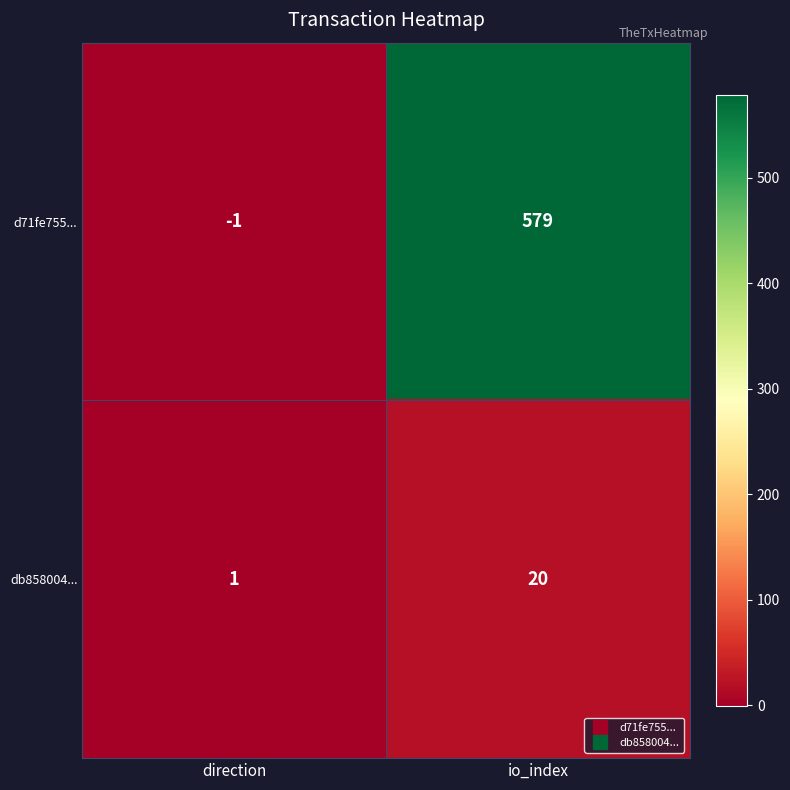

What is the sum of the db858004... values at io_index and direction?

21